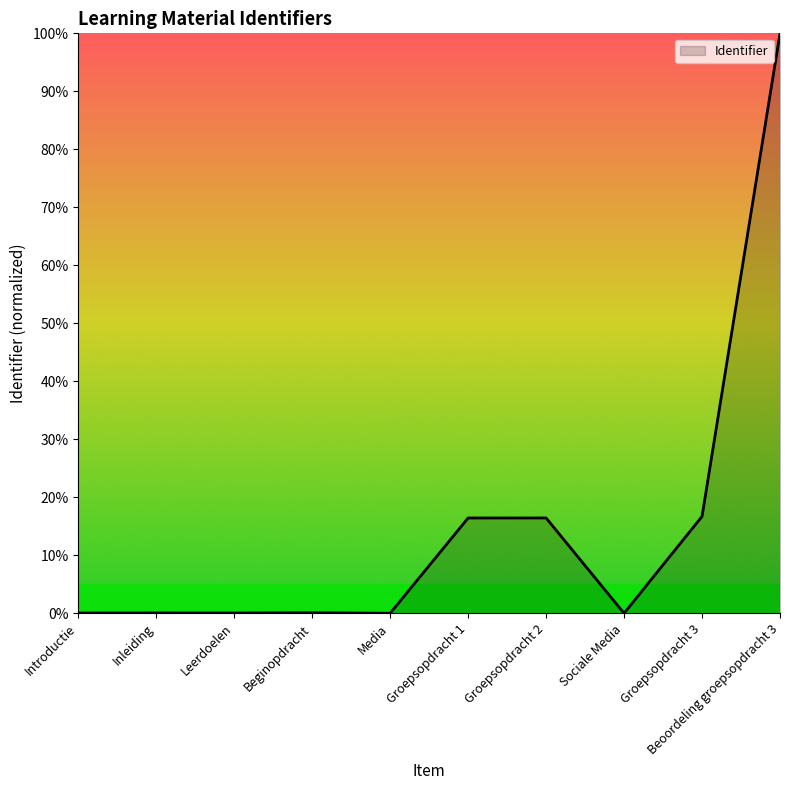

What is the sum of the values at Media and Leerdoelen?

0.1